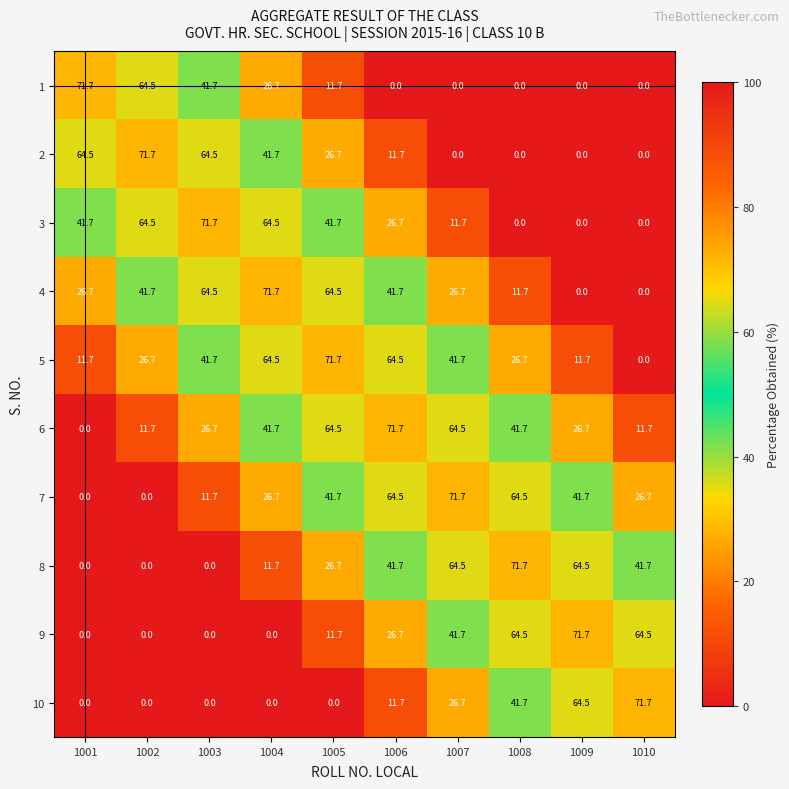

At which label does 4 reach its peak?

1004